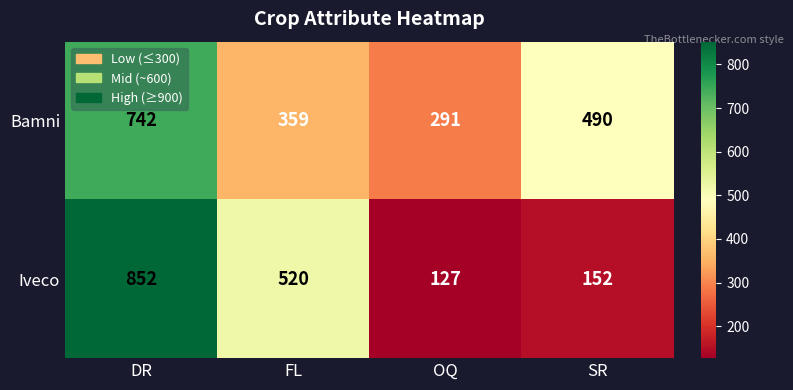

Rank the series by their average value, from lowest to highest.

Iveco, Bamni